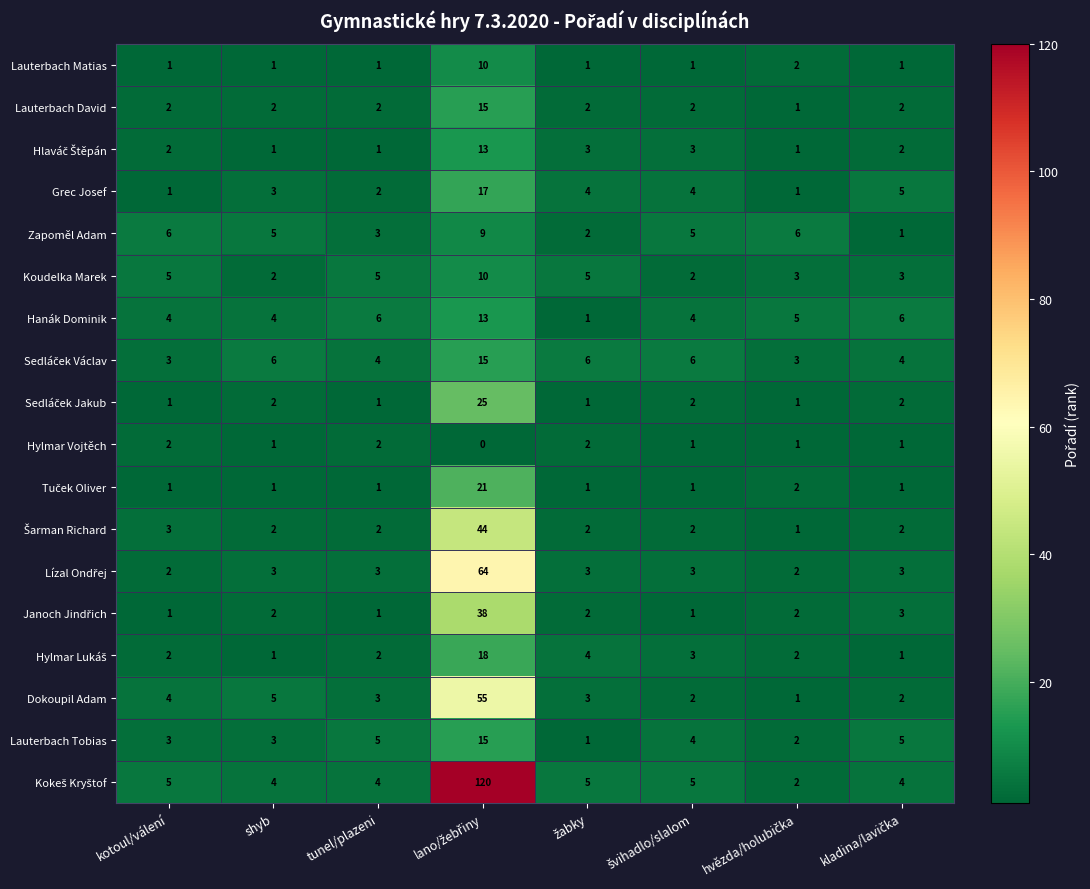

What is the total value across all series at tunel/plazeni?

48